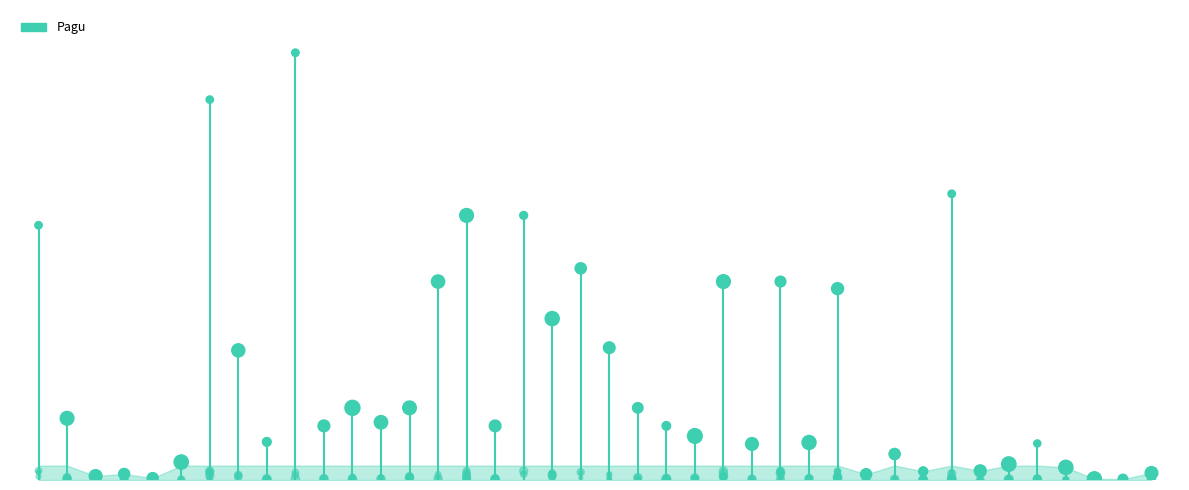

Between 27954902 and 27954961, which is larger?

27954902